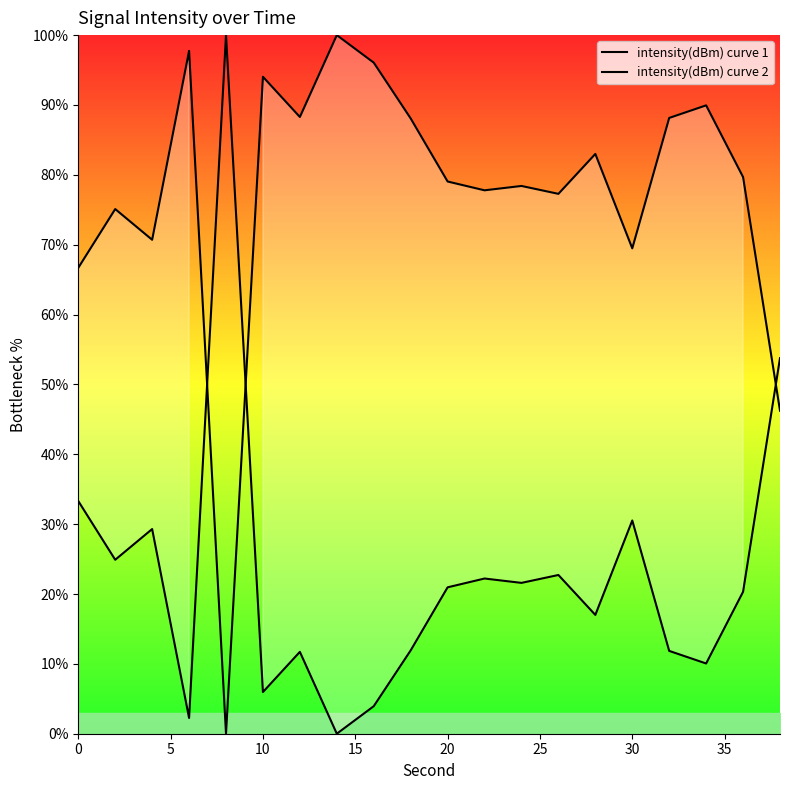

In intensity(dBm) curve 2, how many points are higher than both neighbors (excluding endpoints)?

7